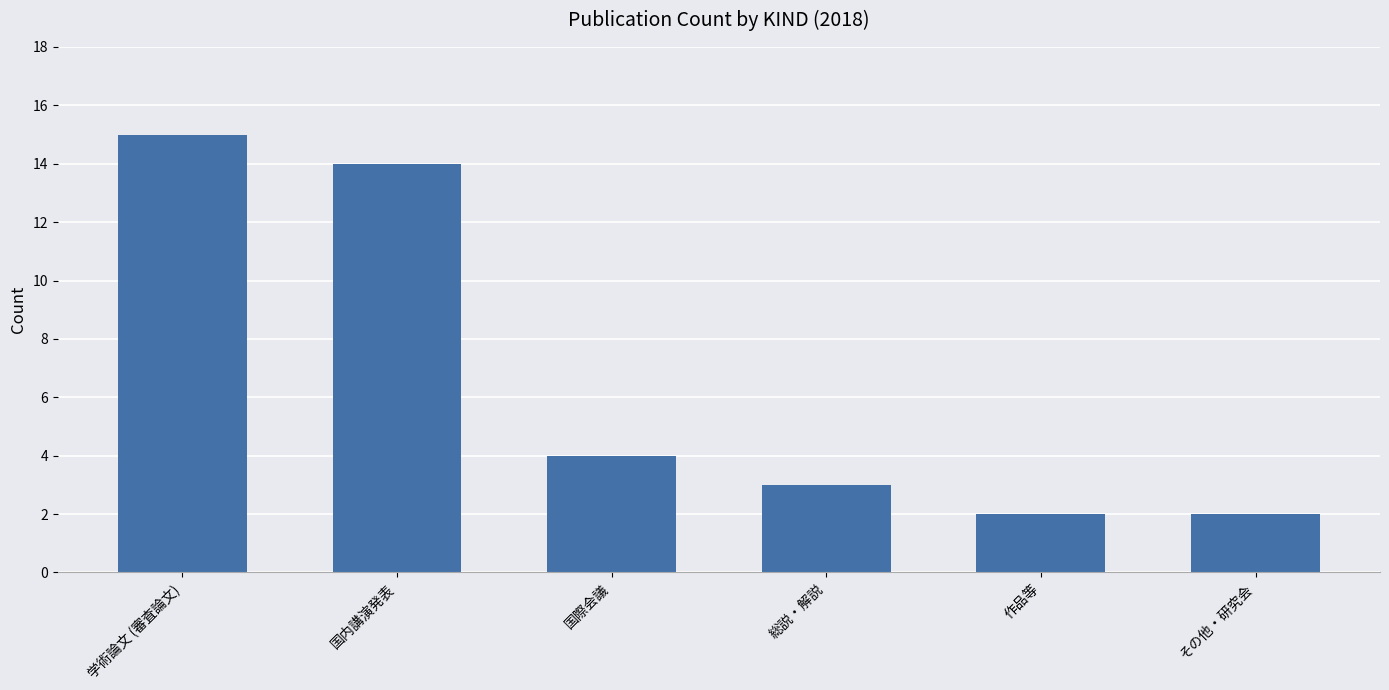

The value at 学術論文 (審査論文) is 21. True or false?

False